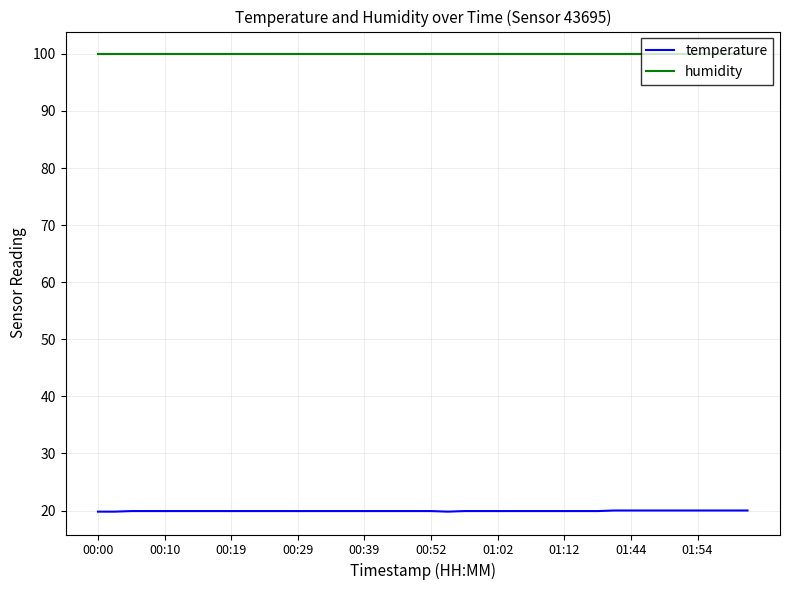

True or false: humidity and temperature cross at least once.

False